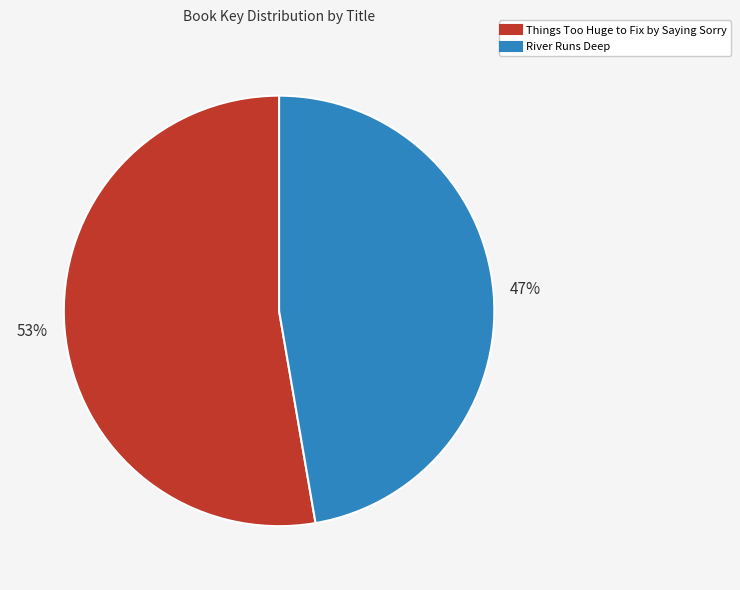

Rank the categories by value from highest to lowest.

Things Too Huge to Fix by Saying Sorry, River Runs Deep